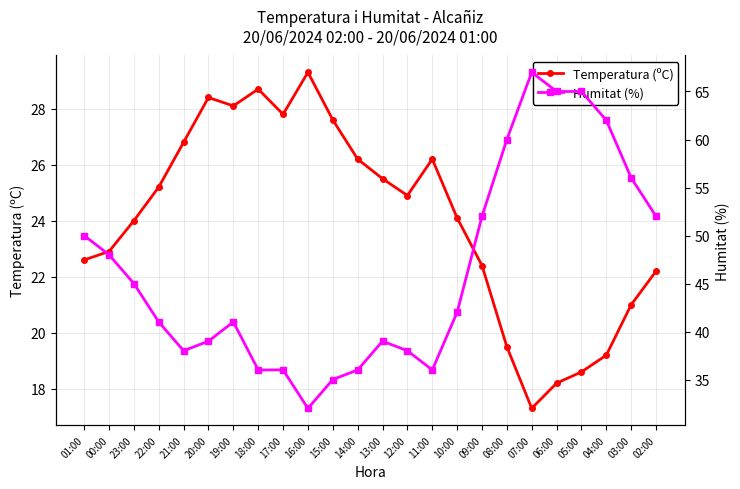

What is the label of the 7th point from the right?

08:00